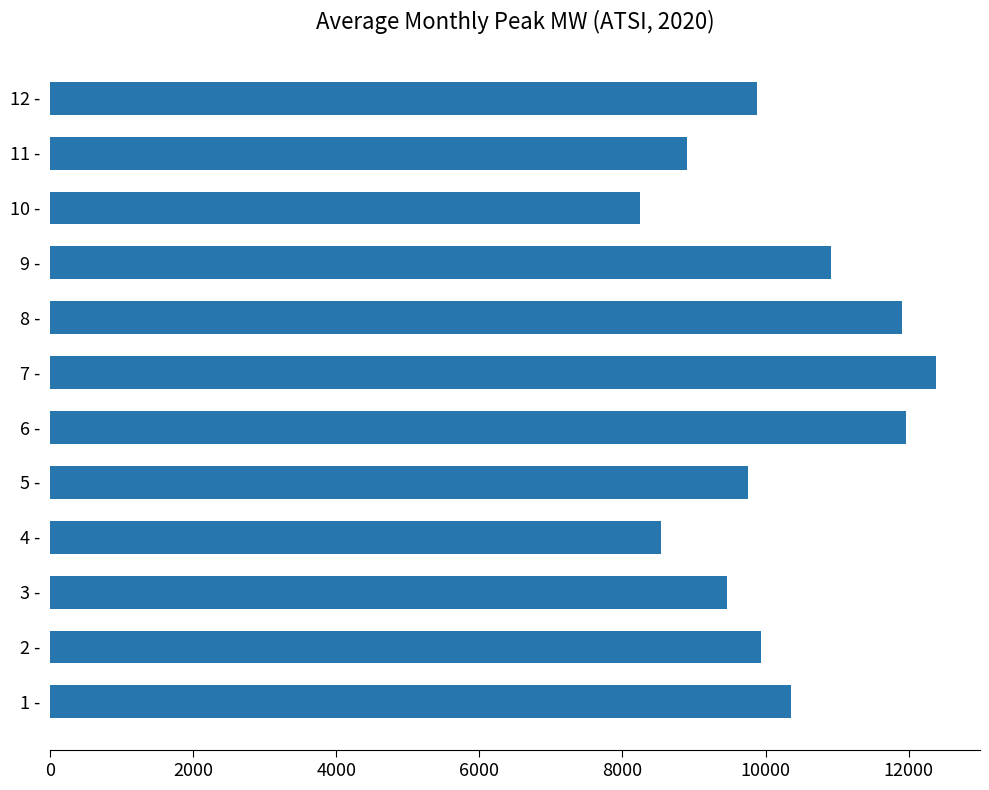

Reading bottom to top, transcribe all the data shown in this chart.

10349	9934	9457	8537	9749	11966	12378	11907	10918	8248	8899	9879